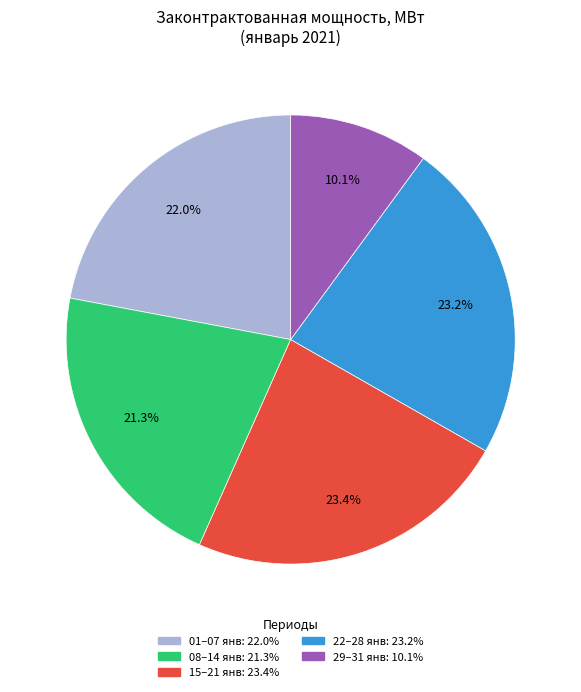

Is there any slice that represents more than half of the pie?

No